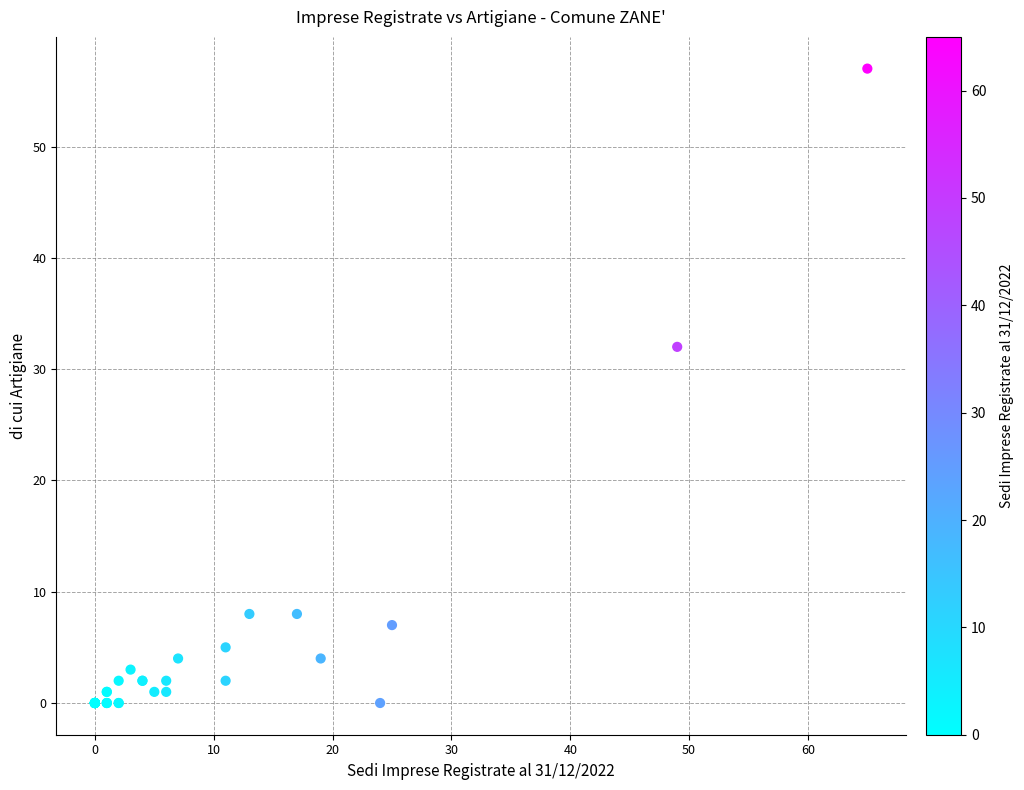

What Y value in the scatter plot is closest to 28?

32